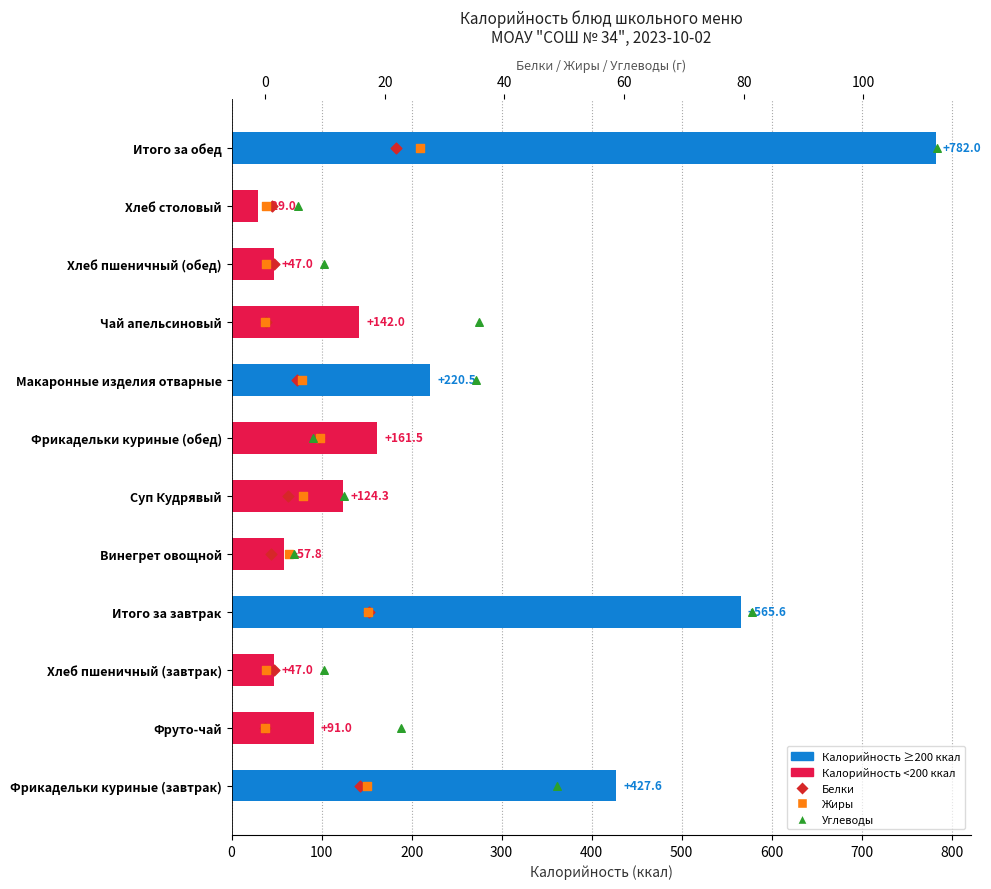

At how many categories does at least one series exceed 42?

11